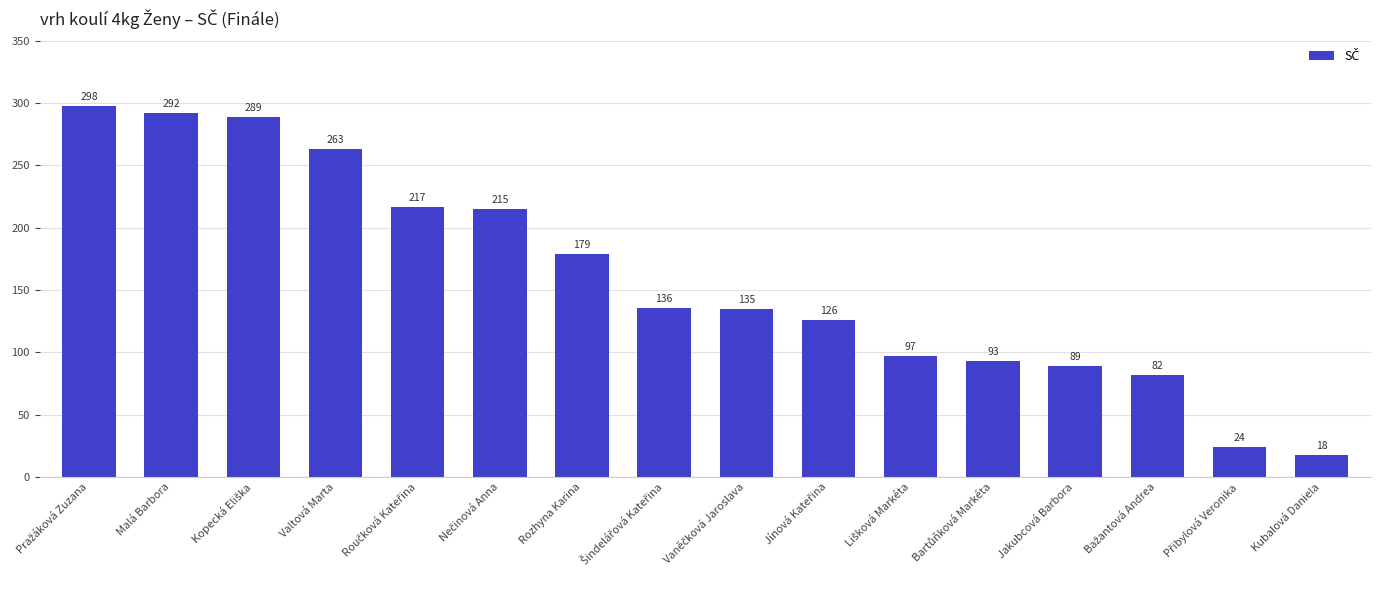

What is the difference between the second highest and second lowest values?

268